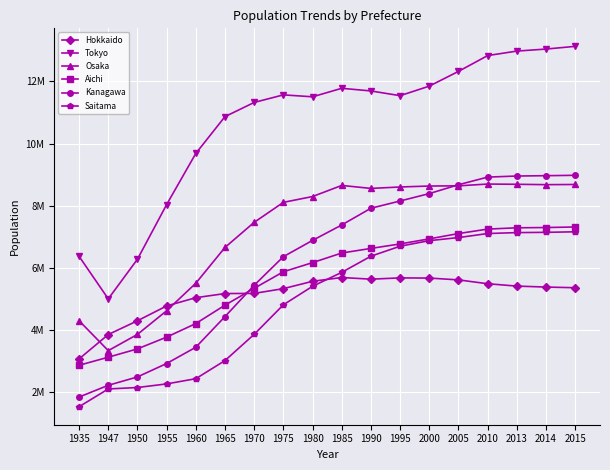

Reading left to right, what are all the values shown in this chart?

Hokkaido: 3068282	3852821	4295567	4773087	5039206	5171800	5177286	5330284	5566372	5688500	5635049	5675838	5670558	5612068	5488092	5412000	5381000	5360032
Tokyo: 6369919	5000777	6277500	8037084	9683802	10869244	11324994	11568852	11506944	11780500	11695218	11543005	11850305	12325038	12833956	12979000	13044000	13131172
Osaka: 4297174	3334659	3857047	4618308	5504746	6657189	7464961	8108360	8295801	8653300	8557249	8603130	8633901	8640236	8697550	8690000	8678000	8683865
Aichi: 2862701	3122902	3390585	3769209	4206313	4798653	5340594	5873395	6167929	6477200	6625160	6769815	6932577	7103849	7247125	7289000	7298000	7315314
Kanagawa: 1840005	2218120	2487665	2919497	3443176	4430743	5439126	6359334	6883647	7380200	7918632	8152458	8390552	8675683	8921252	8956000	8967000	8979438
Saitama: 1528854	2100453	2146445	2262623	2430871	3014983	3858607	4809517	5405466	5854900	6374361	6696390	6875484	6974003	7104590	7134000	7143000	7160471